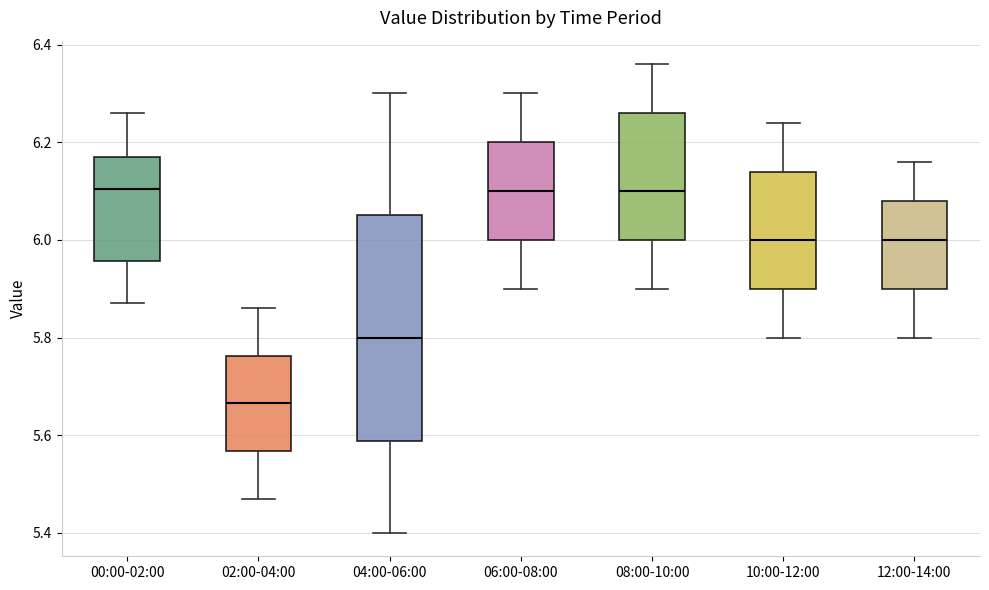

Where does the median line of the box for 10:00-12:00 sit on the y-axis? The values are not printed on the chart, so give them approximately, as read against the axis.

6.00